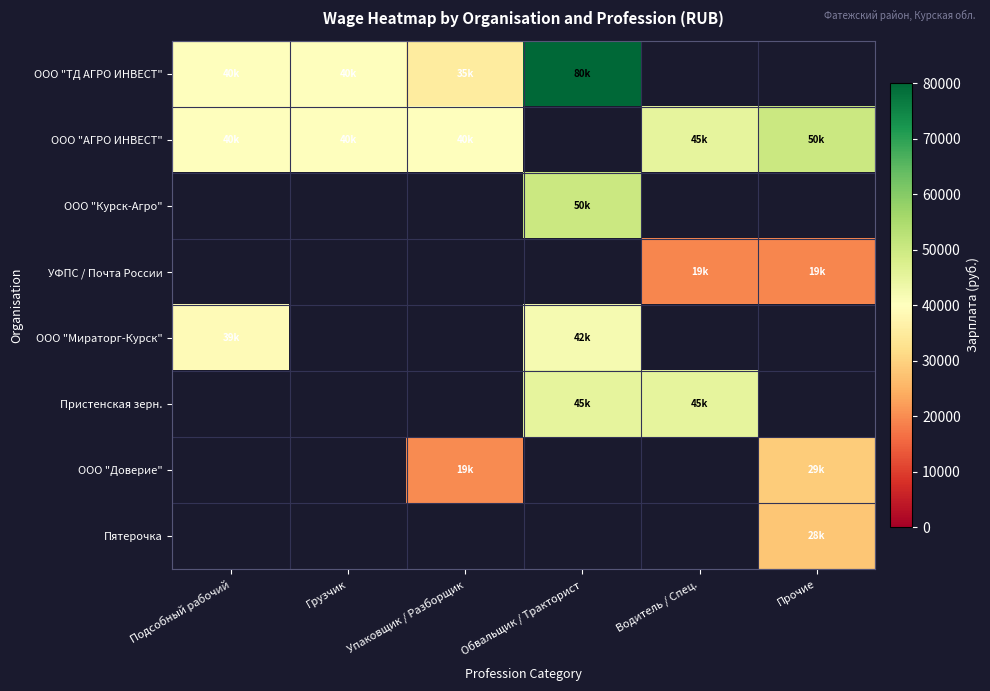

Which category has the lowest value across all series?

Водитель / Спец.